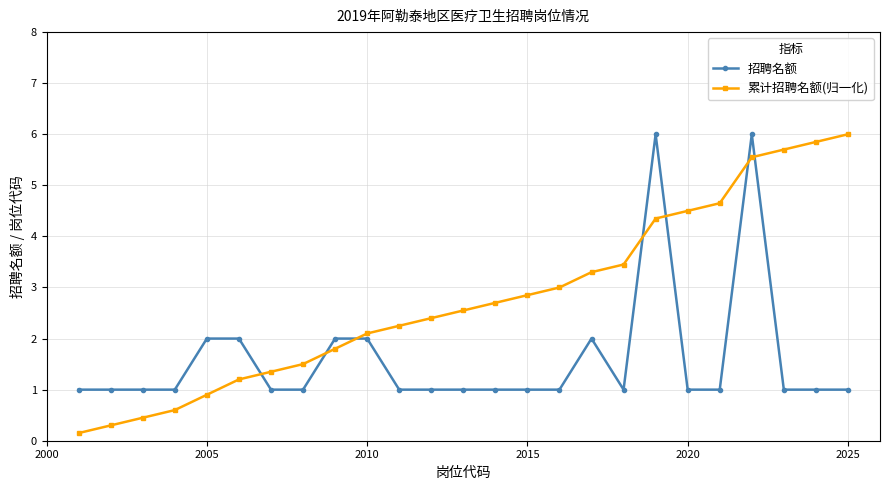

What is the average value of the 招聘名额 series?

1.6